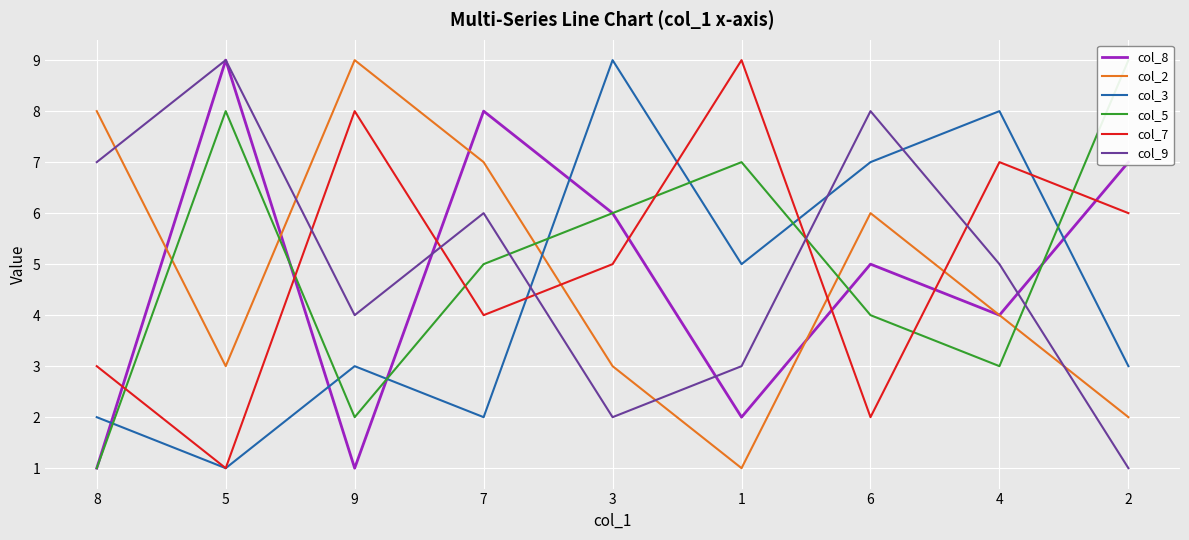

Reading left to right, what are all the values shown in this chart?

col_8: 1	9	1	8	6	2	5	4	7
col_2: 8	3	9	7	3	1	6	4	2
col_3: 2	1	3	2	9	5	7	8	3
col_5: 1	8	2	5	6	7	4	3	9
col_7: 3	1	8	4	5	9	2	7	6
col_9: 7	9	4	6	2	3	8	5	1